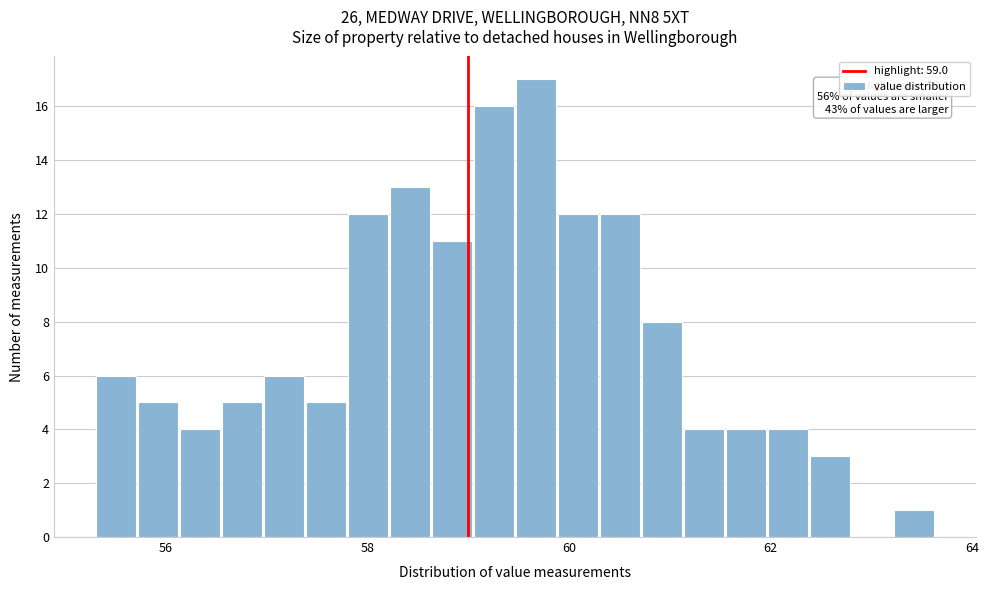

Around what value on the x-axis is the tallest bar? Give the approximate position of its centre, as read against the axis.

59.6